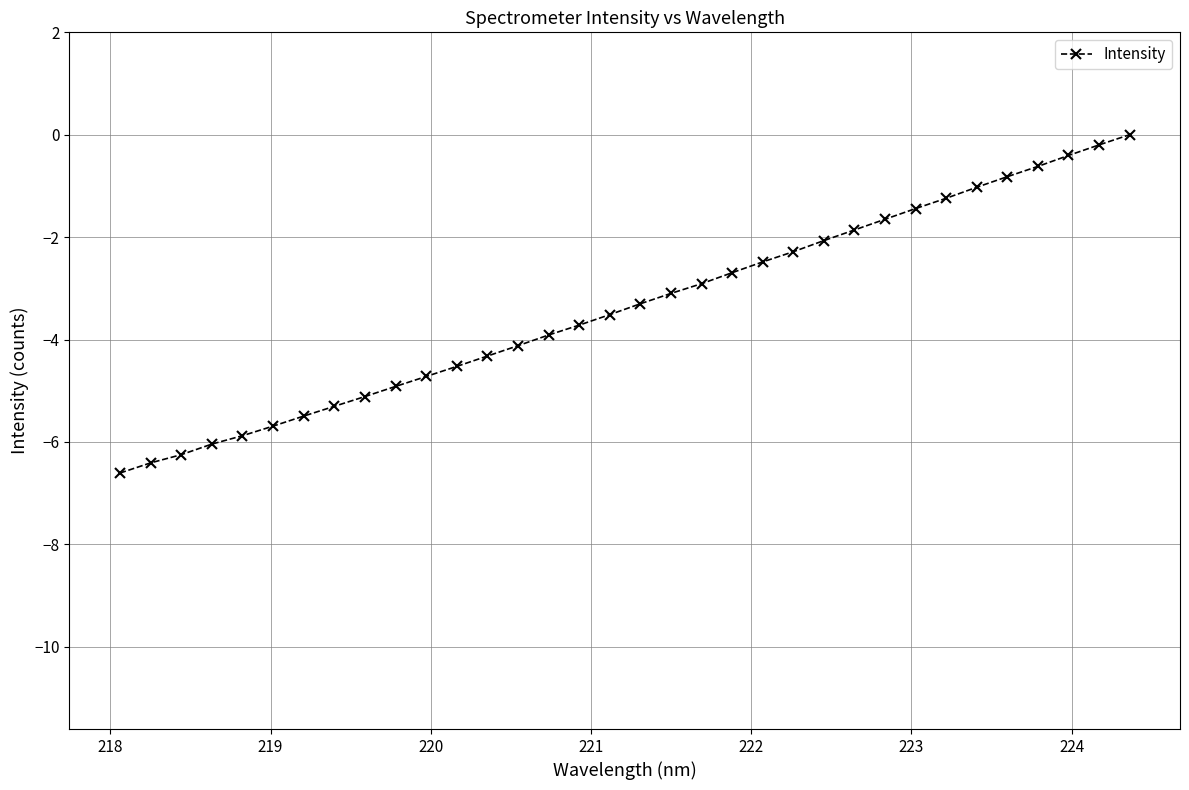

Reading right to left, extract all data points from this chart.

0.0	-0.2	-0.4	-0.6	-0.8	-1.0	-1.2	-1.4	-1.7	-1.9	-2.1	-2.3	-2.5	-2.7	-2.9	-3.1	-3.3	-3.5	-3.7	-3.9	-4.1	-4.3	-4.5	-4.7	-4.9	-5.1	-5.3	-5.5	-5.7	-5.9	-6.0	-6.2	-6.4	-6.6